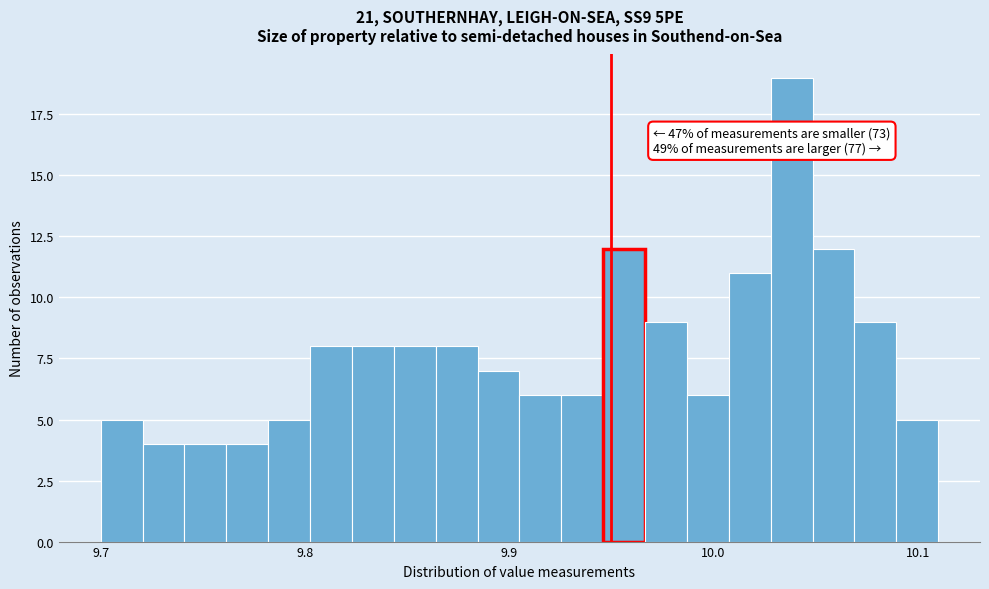

Around what value on the x-axis is the tallest bar? Give the approximate position of its centre, as read against the axis.

10.04